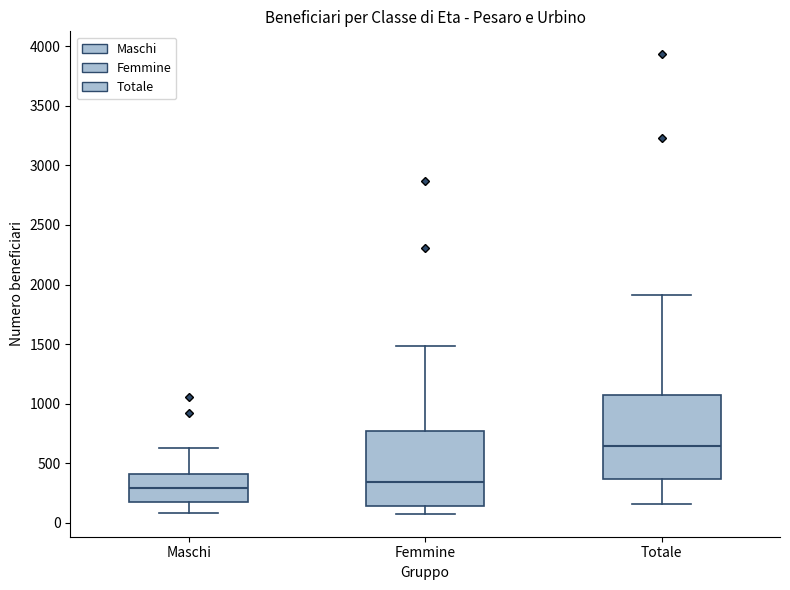

Reading left to right, transcribe this box plot: for each box, give where its median line is, the range the box spans, and where its two whiskers end, as read against the y-axis. The values are not printed on the chart, so give them approximately, as read against the axis.

Maschi: median 300, box 150 to 400, whiskers 100 to 650
Femmine: median 350, box 150 to 750, whiskers 100 to 1500
Totale: median 650, box 350 to 1050, whiskers 150 to 1900